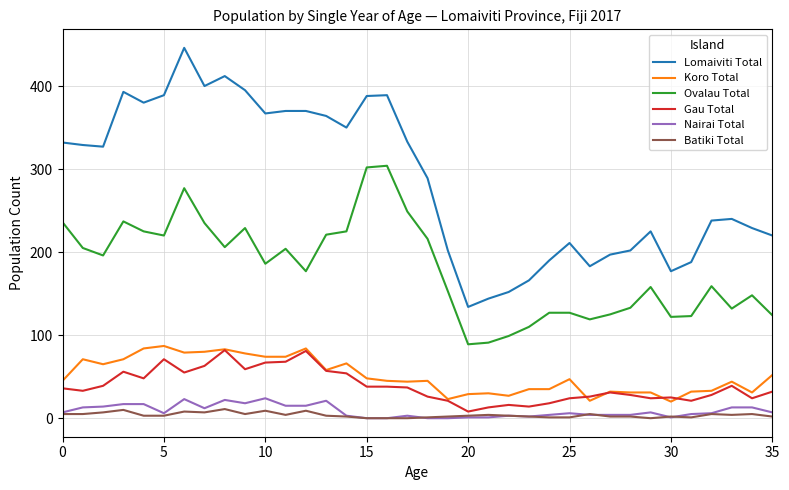

Which series has the largest total across all categories?

Lomaiviti Total